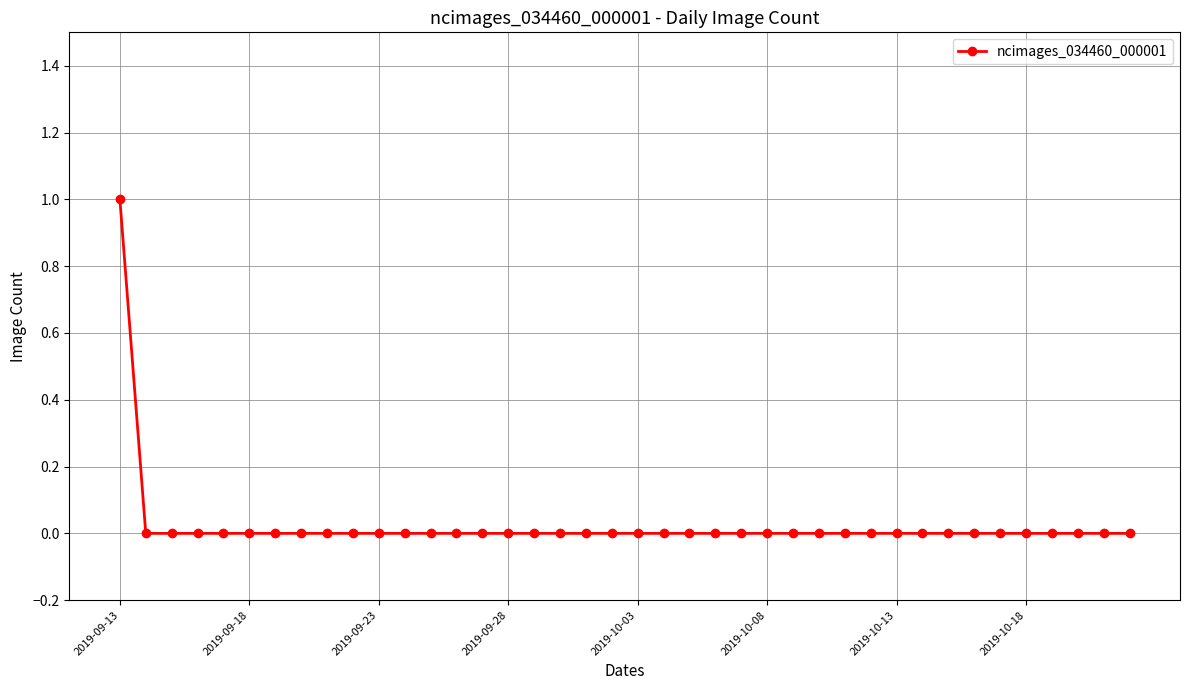

Reading left to right, transcribe all the data shown in this chart.

1	0	0	0	0	0	0	0	0	0	0	0	0	0	0	0	0	0	0	0	0	0	0	0	0	0	0	0	0	0	0	0	0	0	0	0	0	0	0	0